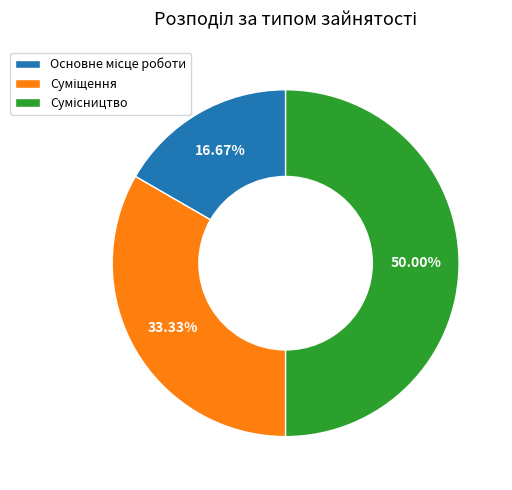

To the nearest percent, what percentage of the pie is Сумісництво?

50%